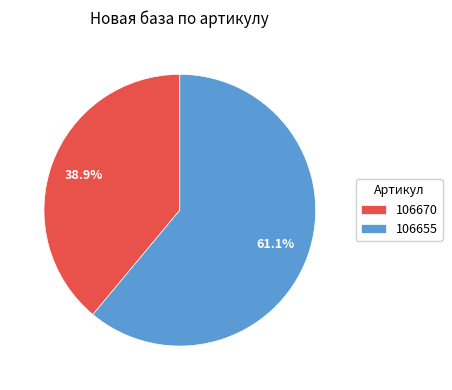

Which slice is the smallest?

106670